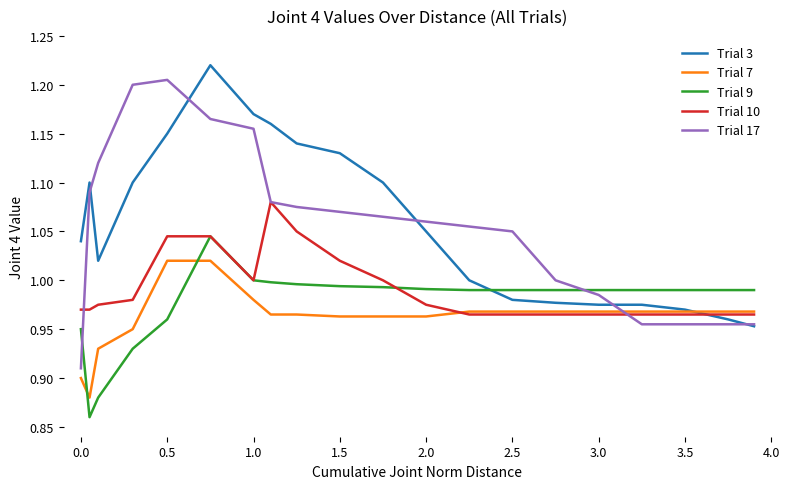

Which series has the largest range (max minus min)?

Trial 17